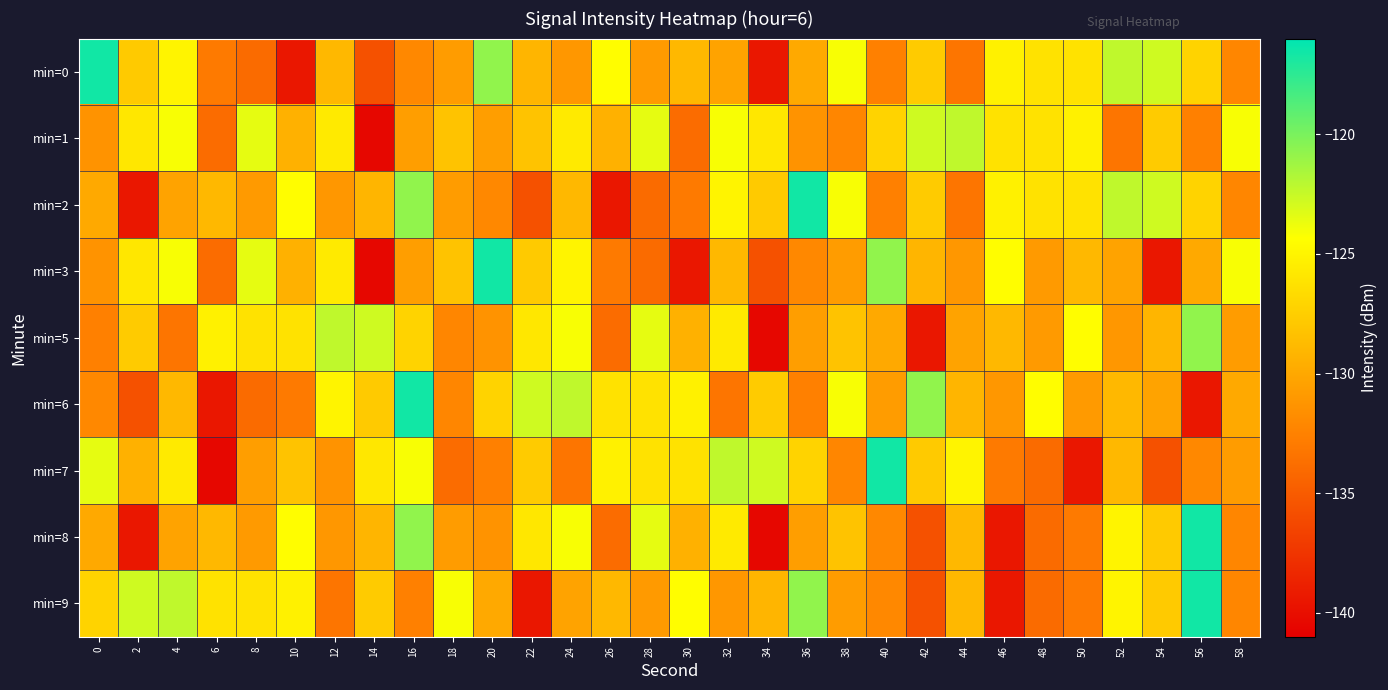

What is the spread (max minus min) of values at 50?

15.0